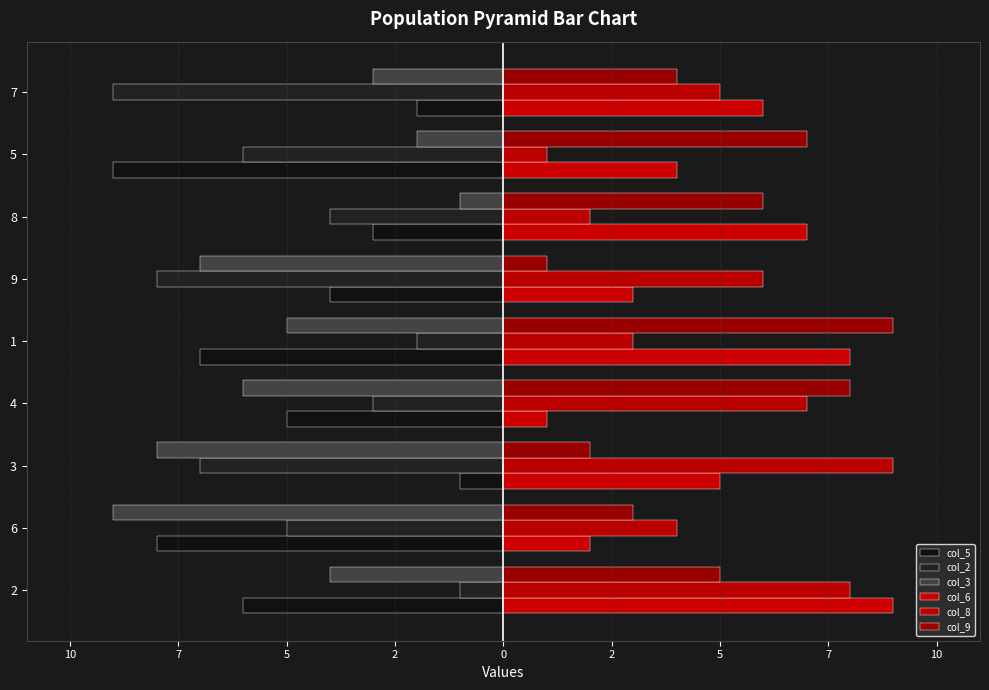

What is the maximum value for col_3?

-1